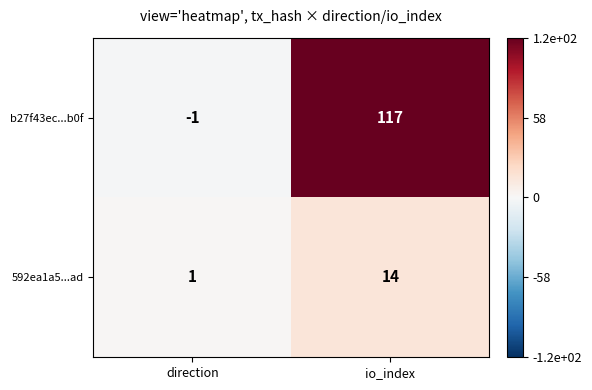

Rank the series by their average value, from highest to lowest.

b27f43ec...b0f, 592ea1a5...ad